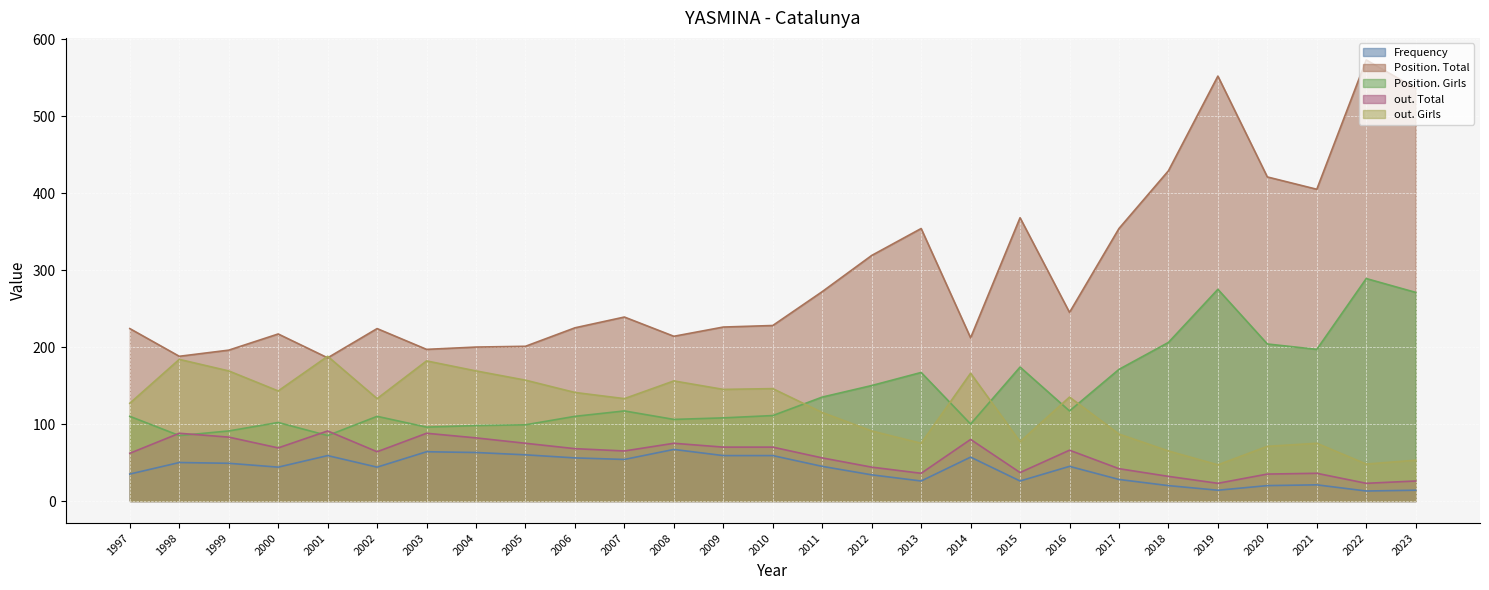

Where does the out. Girls series first go above 133?

1998